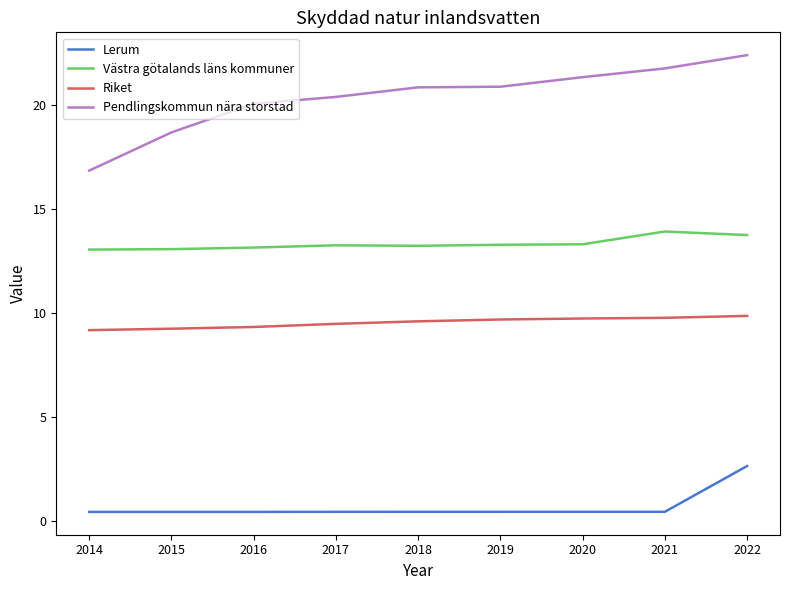

At which label is Pendlingskommun nära storstad closest to 19?

2015